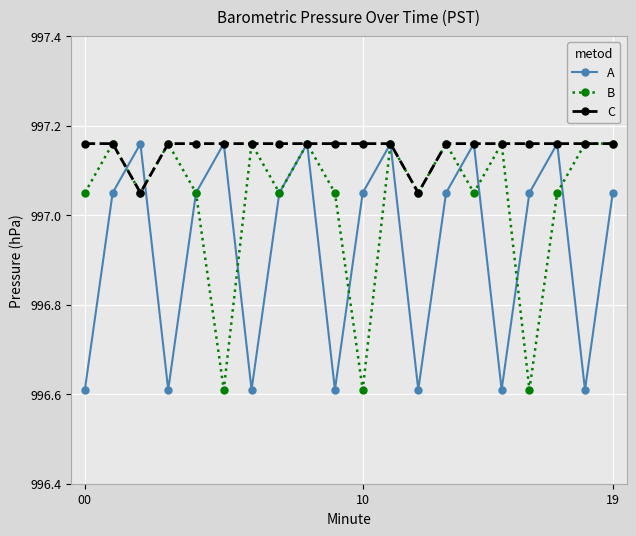

How many lines are shown in the chart?

3